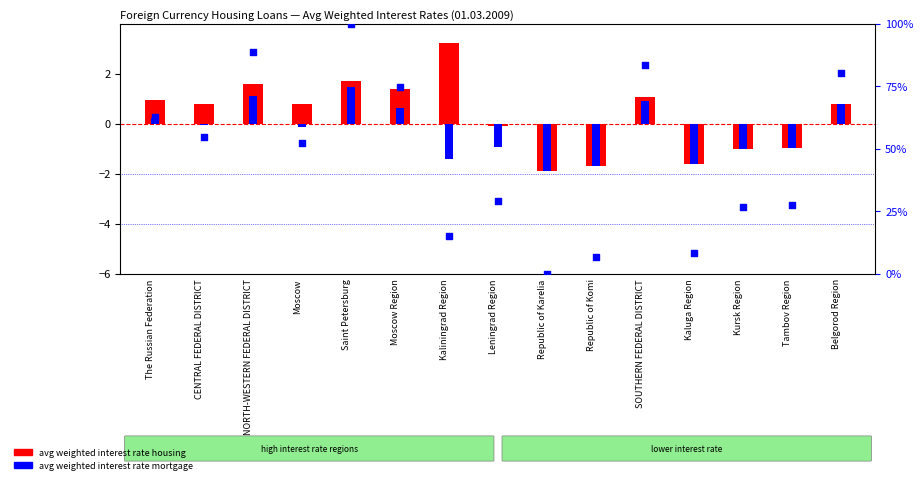

Is the value of avg weighted interest rate mortgage at Republic of Komi greater than the value of avg weighted interest rate housing at Belgorod Region?

No